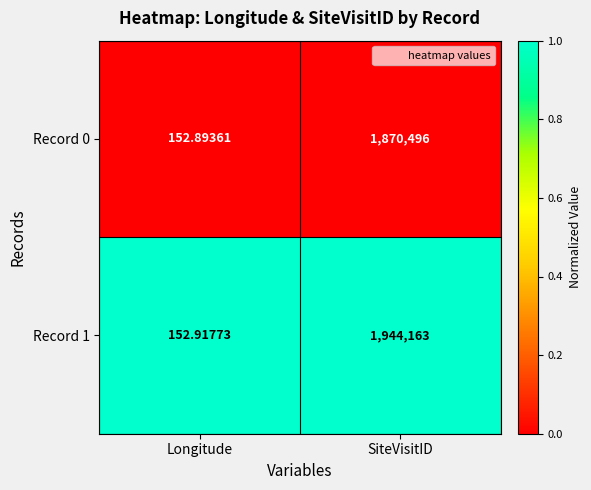

Where is Record 0 nearest to the value 935324?

Longitude